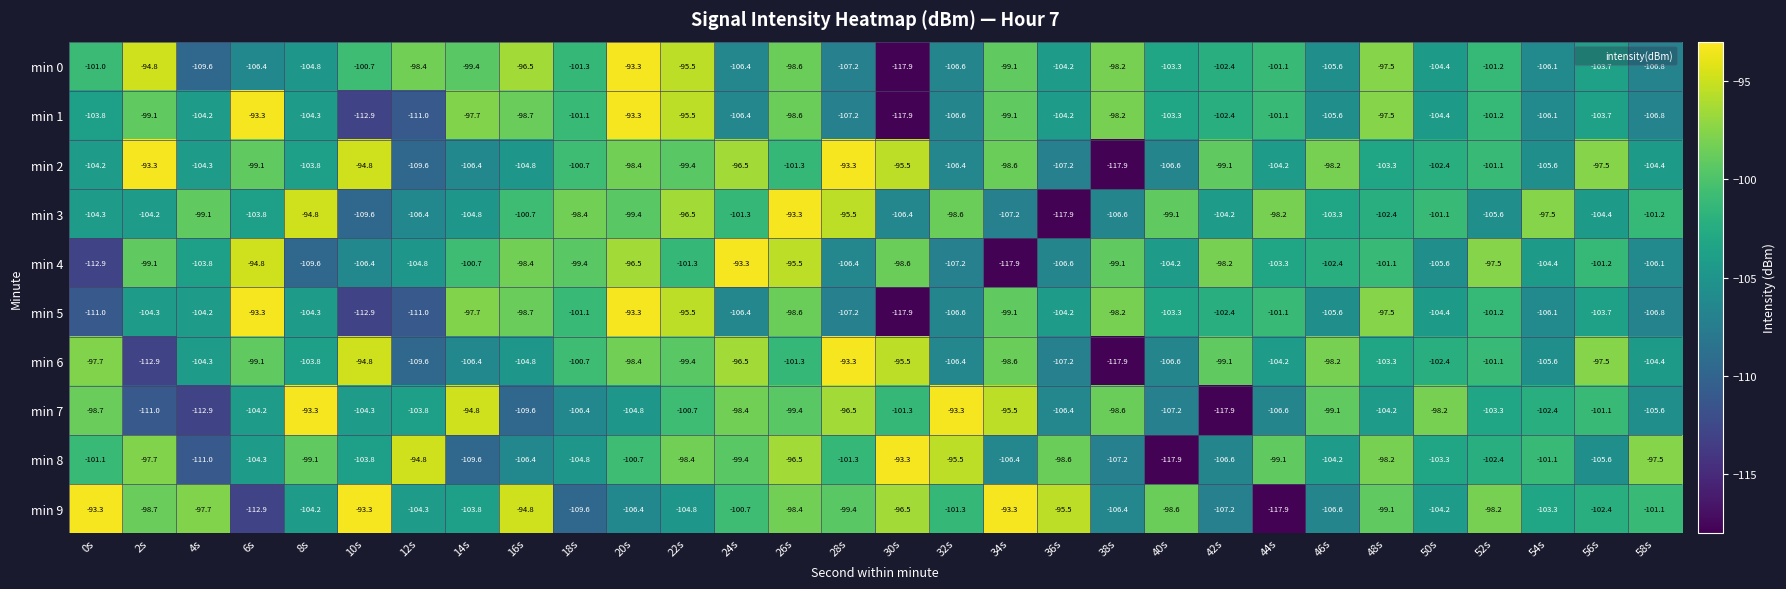

Is it true that min 2 equals -106.4 at 14s?

True